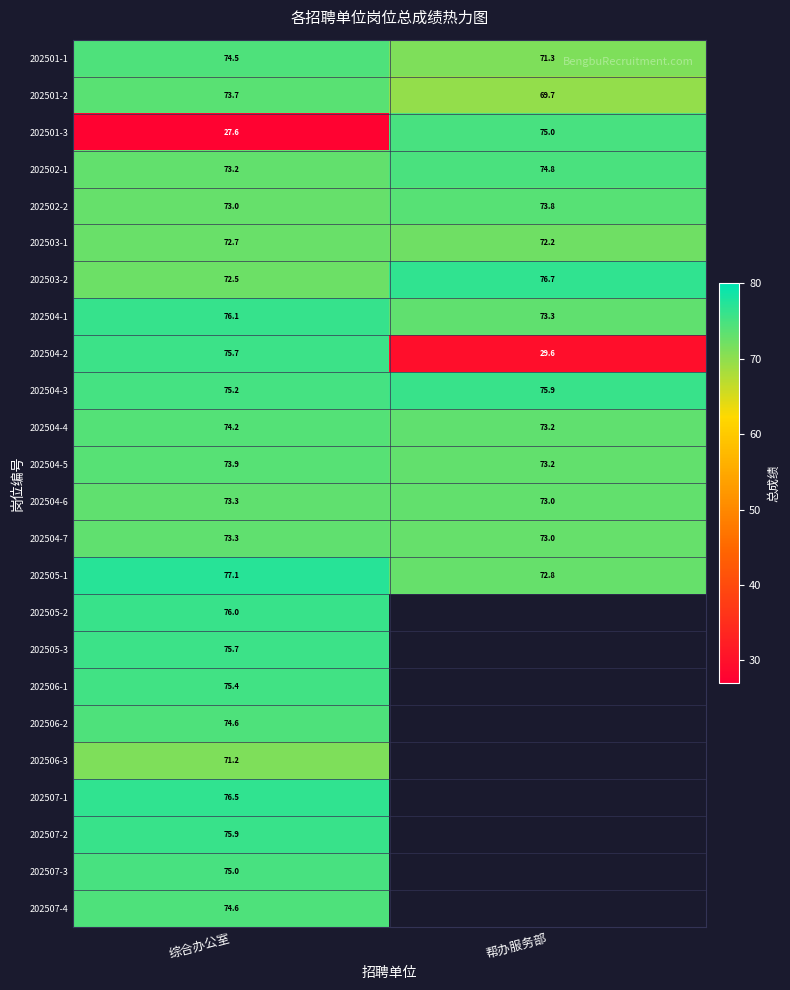

Is it true that 202504-4 equals 73.2 at 帮办服务部?

True